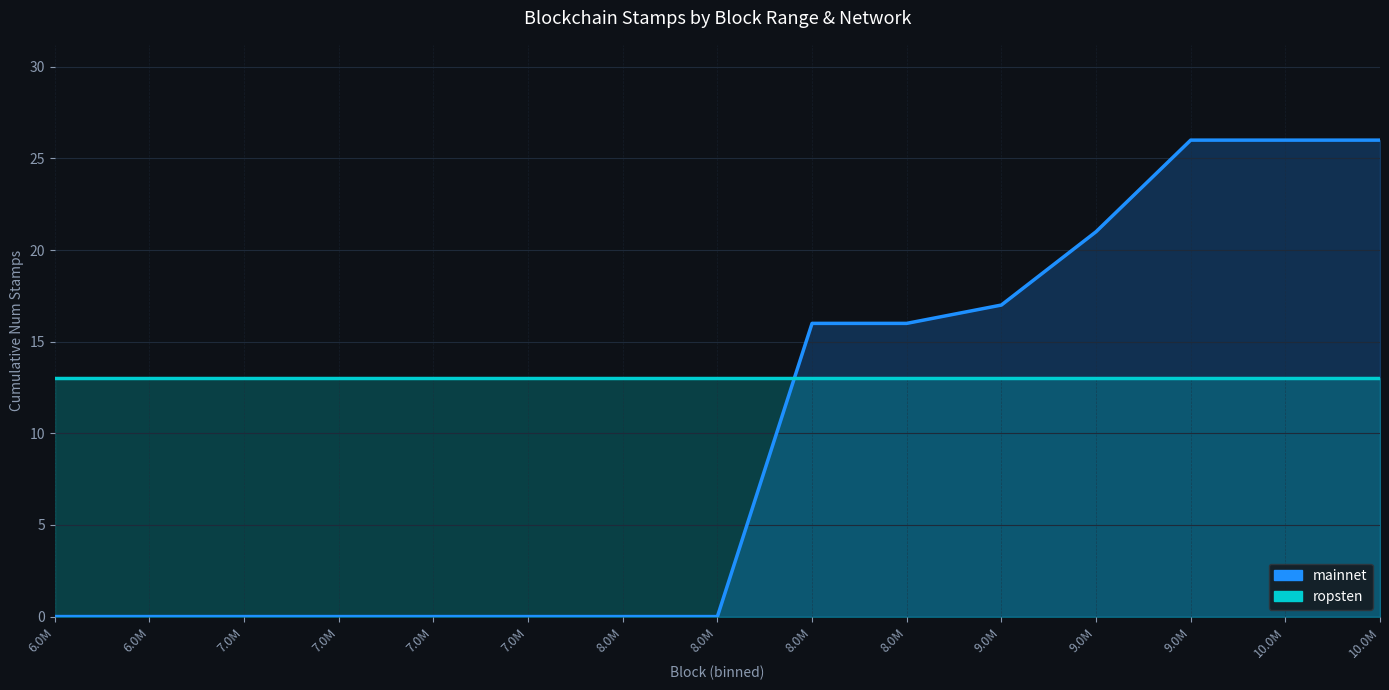

True or false: ropsten has more than 1 interior local peaks.

False